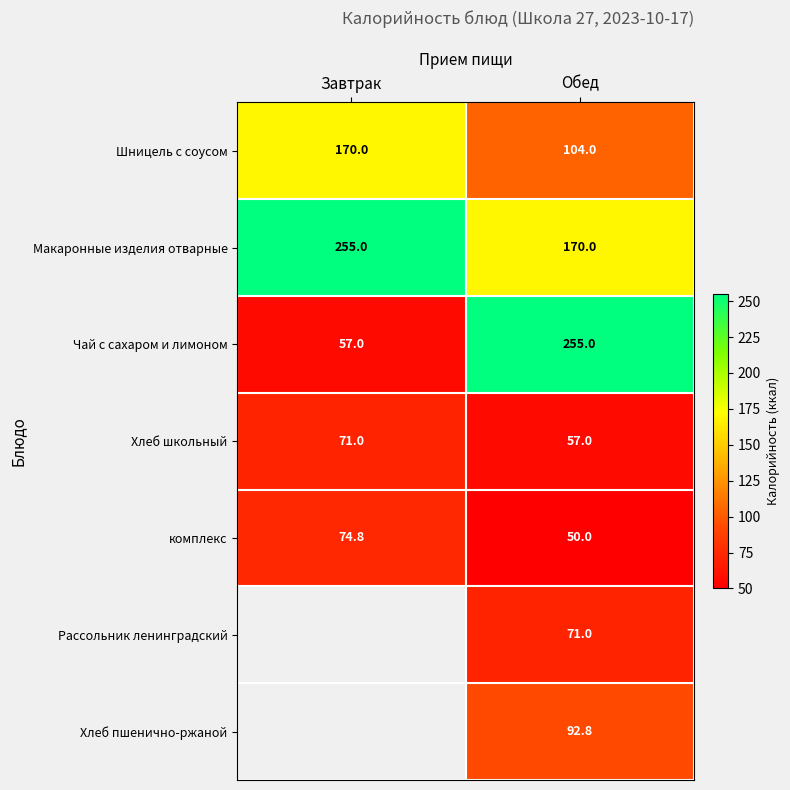

At how many categories does at least one series exceed 108?

2